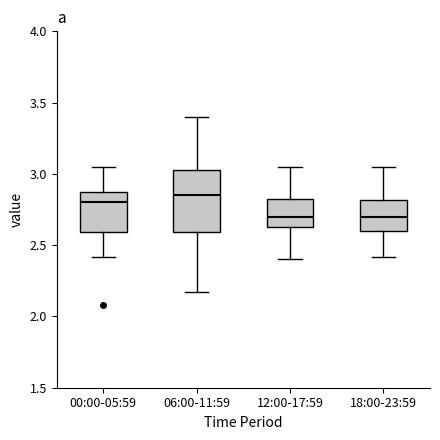

Where is the lower edge of the box for 00:00-05:59 on the y-axis? The values are not printed on the chart, so give them approximately, as read against the axis.

2.60